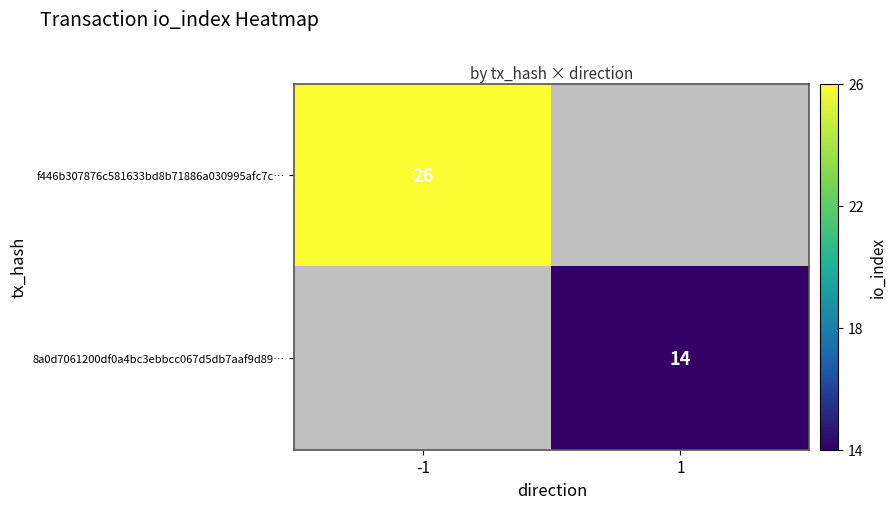

The f446b307876c581633bd8b71886a030995afc7c… series shows 10 at -1. True or false?

False